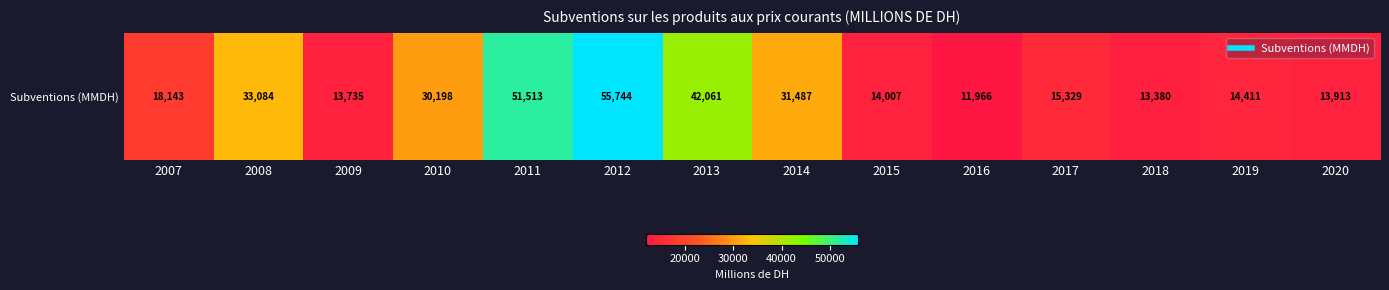

Rank the categories by value from highest to lowest.

2012, 2011, 2013, 2008, 2014, 2010, 2007, 2017, 2019, 2015, 2020, 2009, 2018, 2016